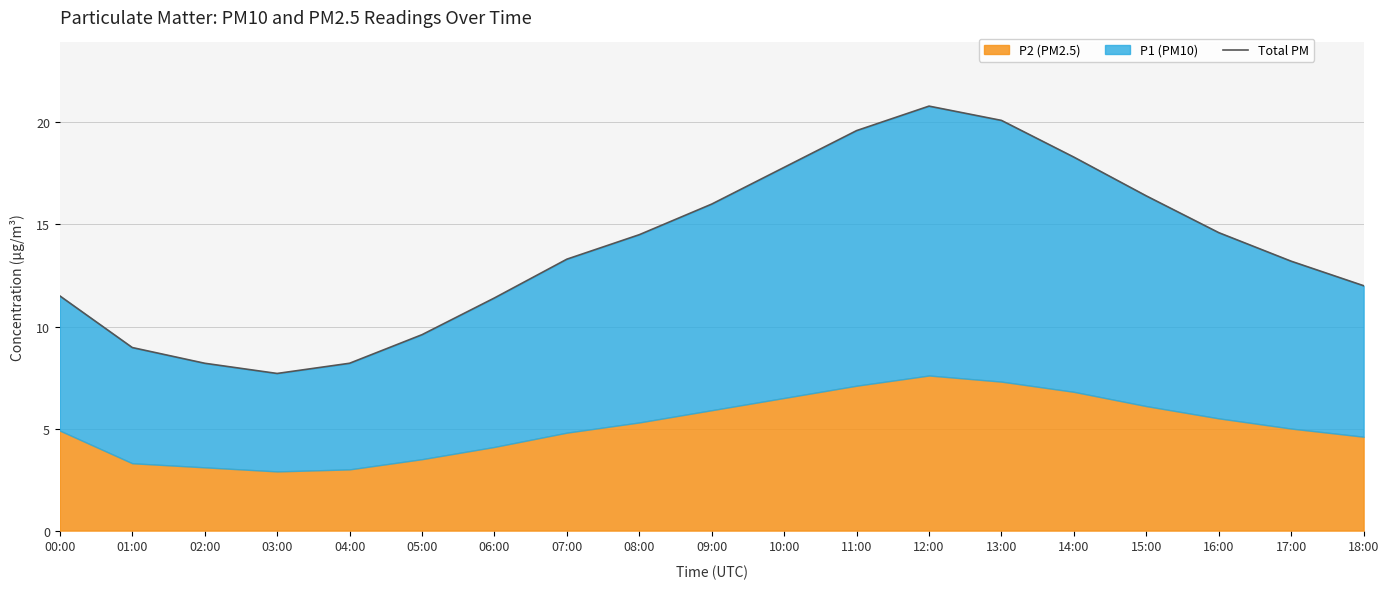

At which category does the chart reach its minimum across all series?

03:00